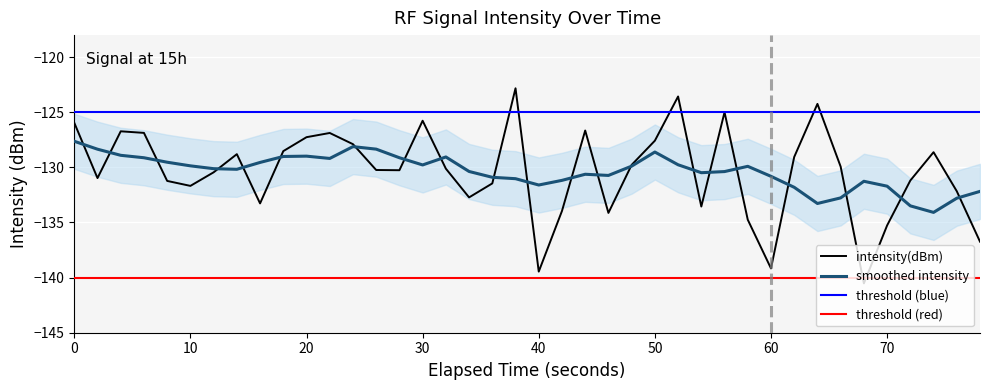

What is the minimum value shown in the chart?

-140.5